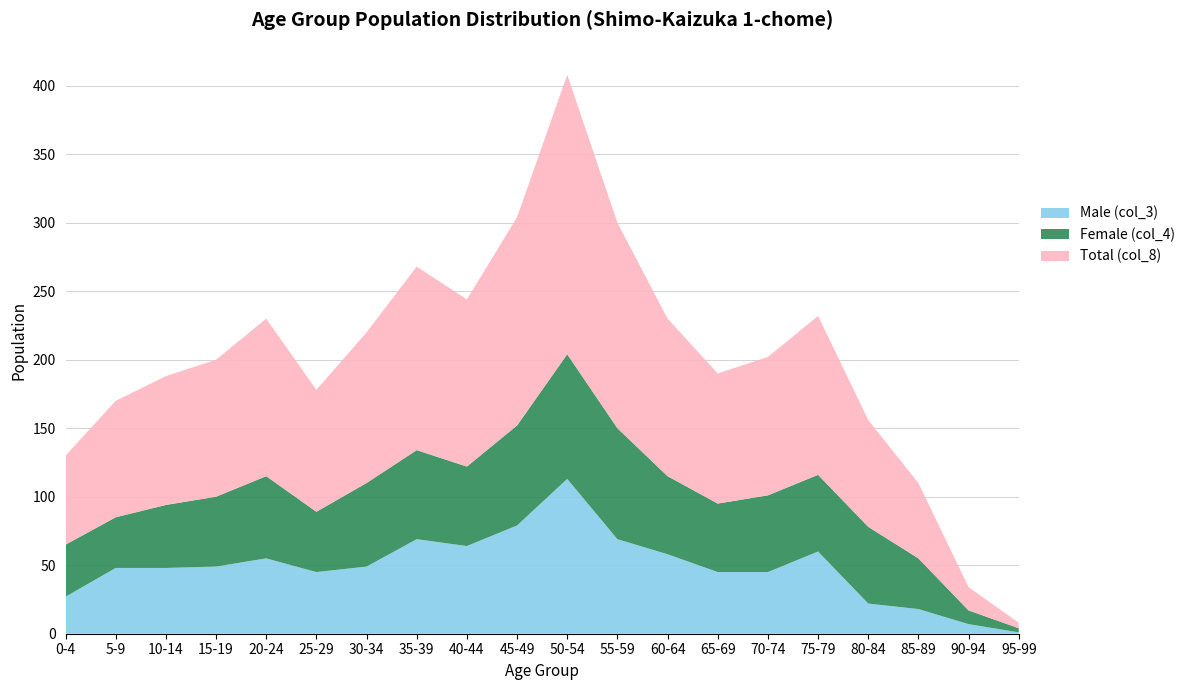

Reading left to right, extract all data points from this chart.

Male (col_3): 0-4=27	5-9=48	10-14=48	15-19=49	20-24=55	25-29=45	30-34=49	35-39=69	40-44=64	45-49=79	50-54=113	55-59=69	60-64=58	65-69=45	70-74=45	75-79=60	80-84=22	85-89=18	90-94=7	95-99=1
Female (col_4): 0-4=38	5-9=37	10-14=46	15-19=51	20-24=60	25-29=44	30-34=61	35-39=65	40-44=58	45-49=73	50-54=91	55-59=81	60-64=57	65-69=50	70-74=56	75-79=56	80-84=56	85-89=37	90-94=10	95-99=3
Total (col_8): 0-4=65	5-9=85	10-14=94	15-19=100	20-24=115	25-29=89	30-34=110	35-39=134	40-44=122	45-49=152	50-54=204	55-59=150	60-64=115	65-69=95	70-74=101	75-79=116	80-84=78	85-89=55	90-94=17	95-99=4